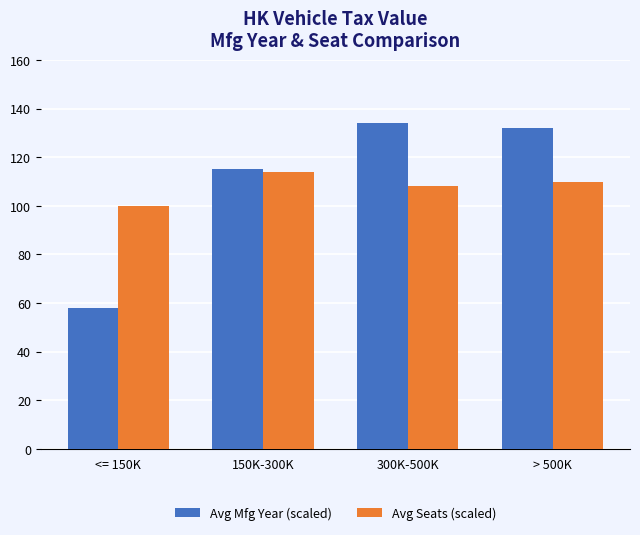

Which category has the lowest value in the Avg Seats (scaled) series?

<= 150K